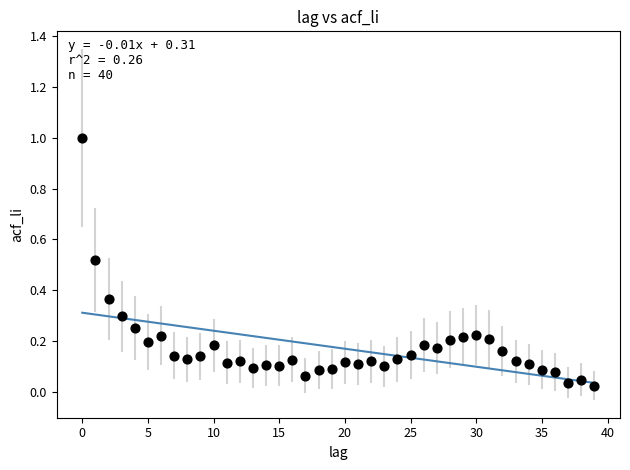

What is the range of Y values (max minus min)?

1.0